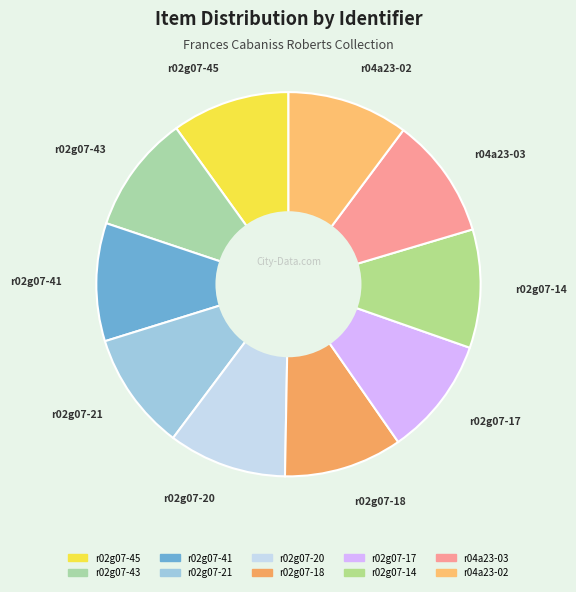

How many slices are in this pie chart?

10